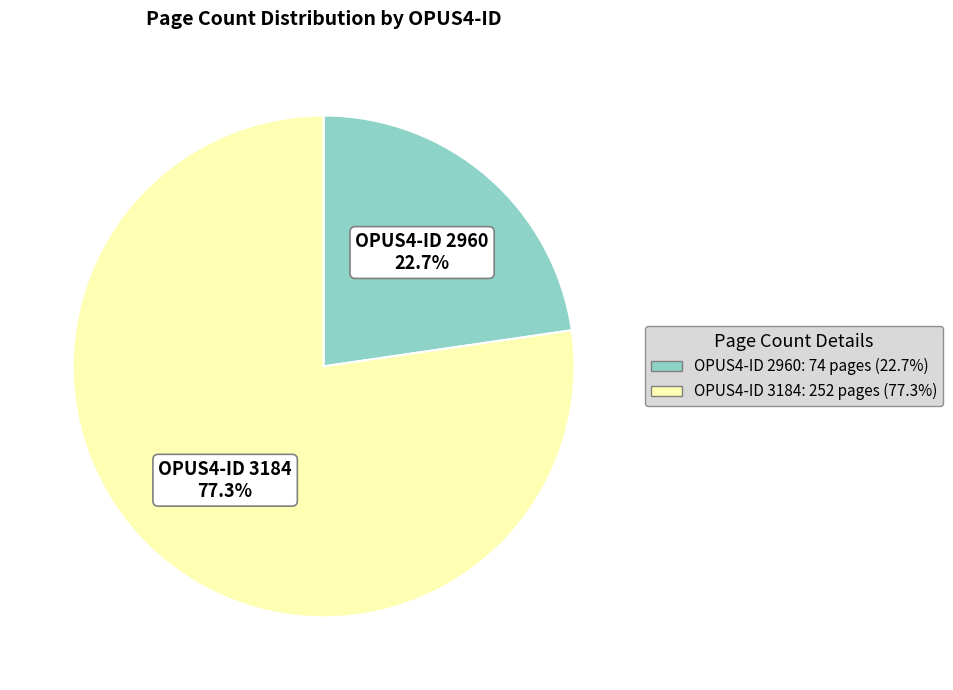

Does any single category account for the majority?

Yes